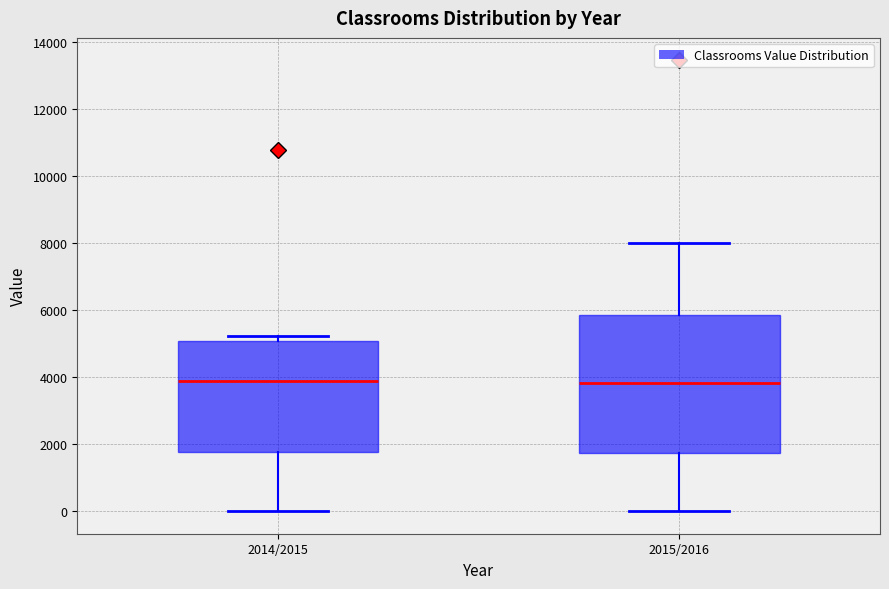

Where does the median line of the box for 2014/2015 sit on the y-axis? The values are not printed on the chart, so give them approximately, as read against the axis.

3800